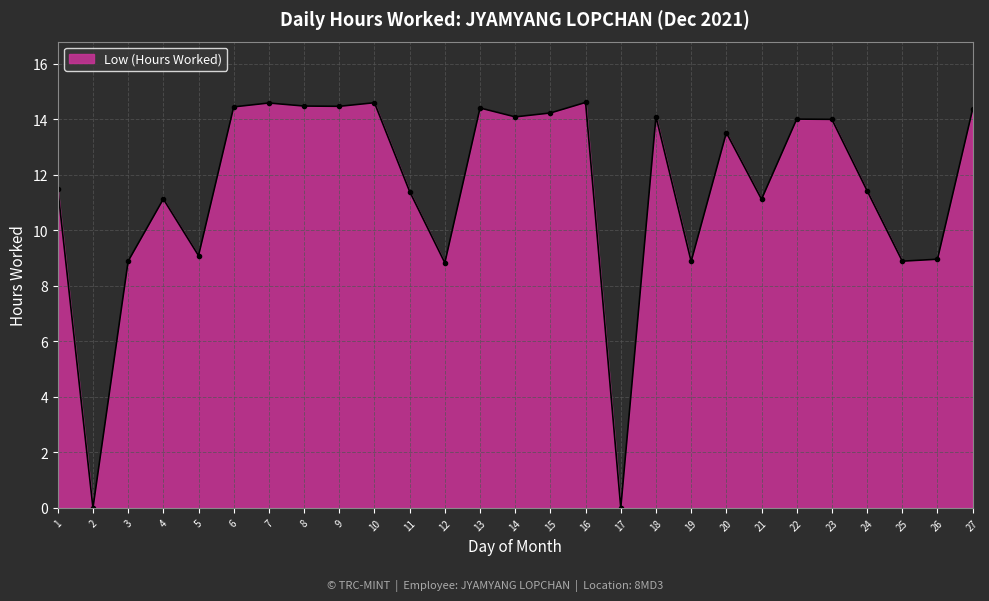

Is it true that the value at 19 is 5.4?

False